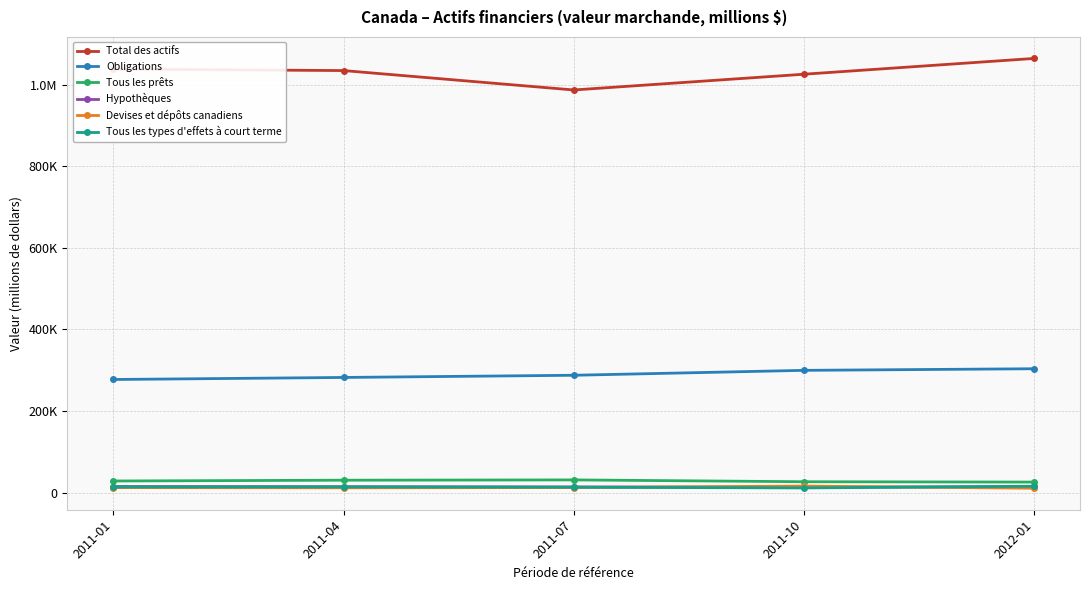

What position from the right is 2011-01?

5